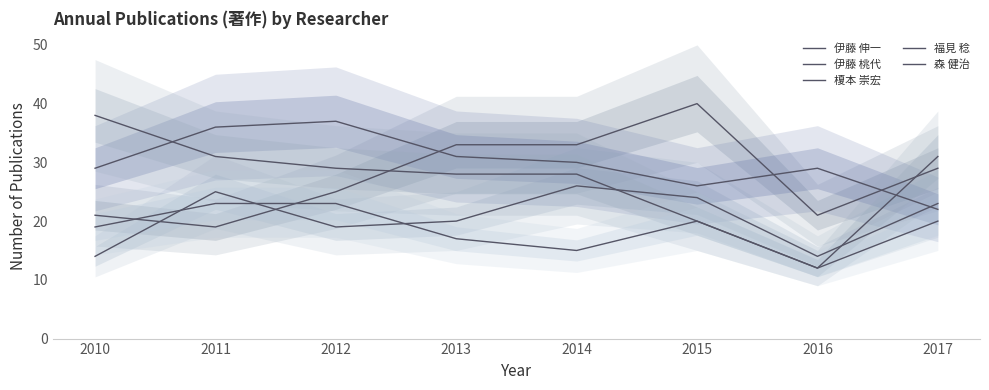

True or false: 森 健治 and 福見 稔 intersect in this chart.

False